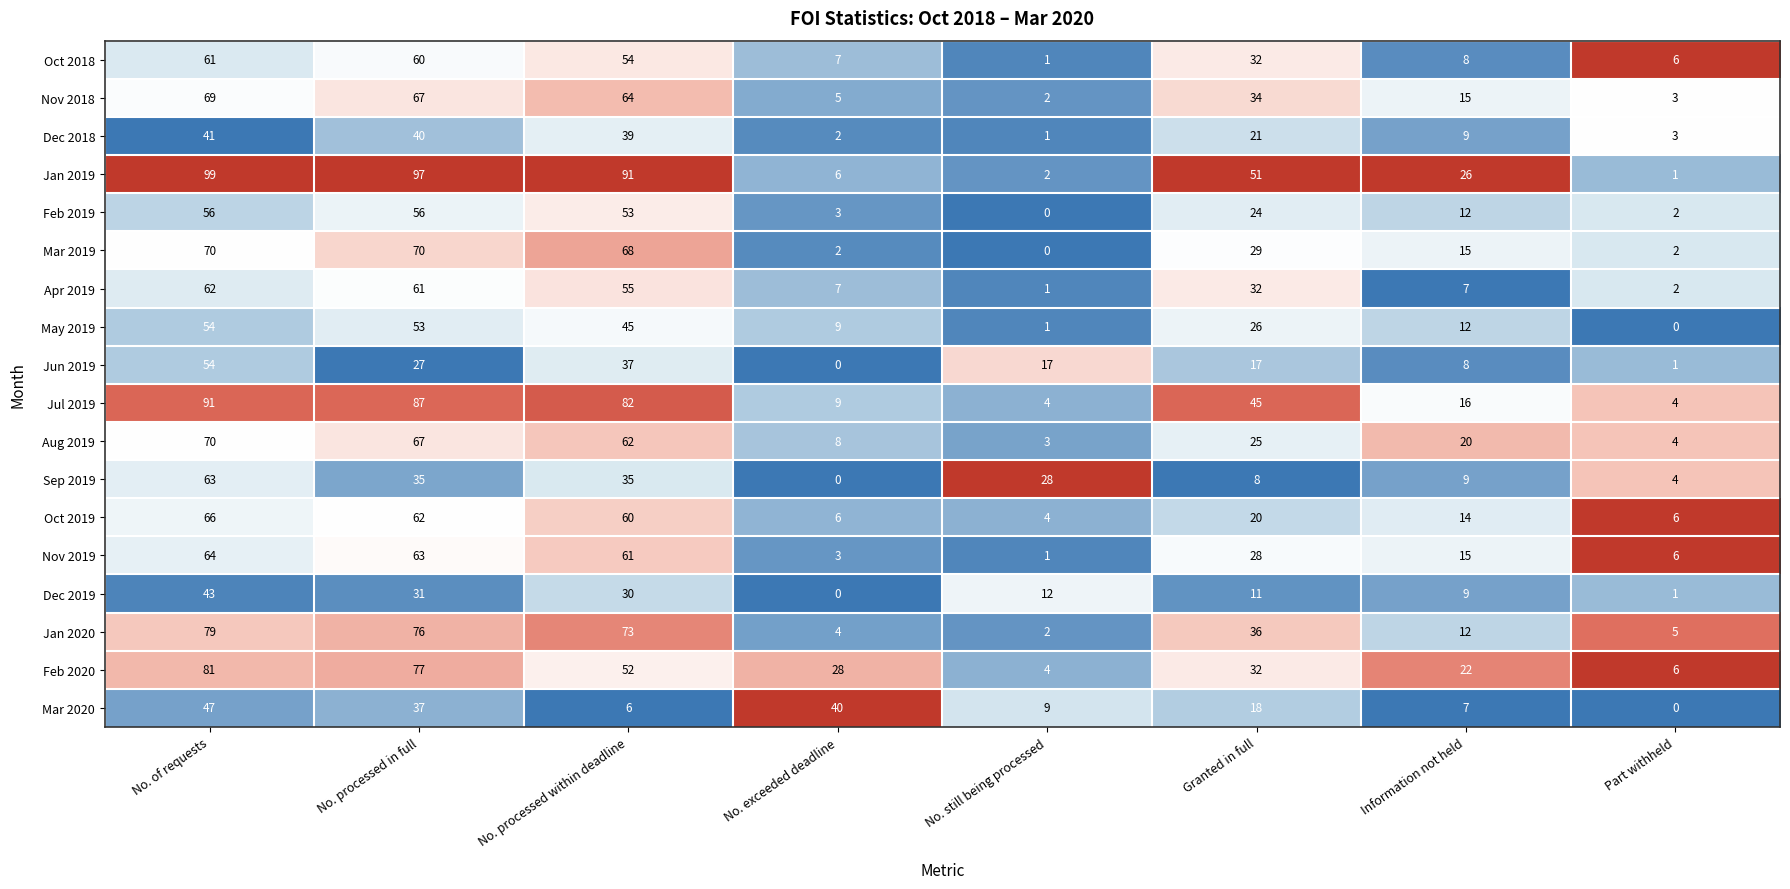

True or false: Oct 2018 has a value of 28 at No. processed within deadline.

False